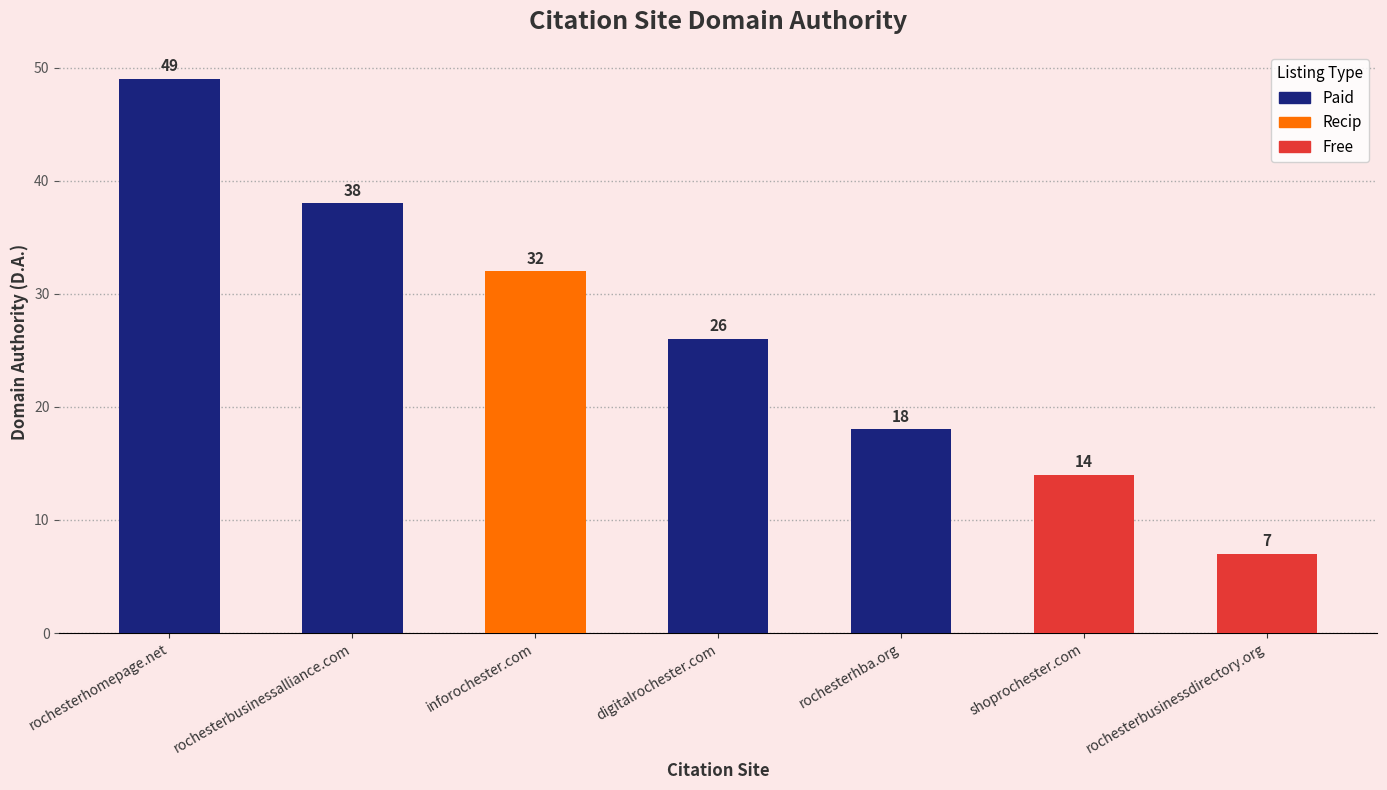

What is the maximum value shown in the chart?

49